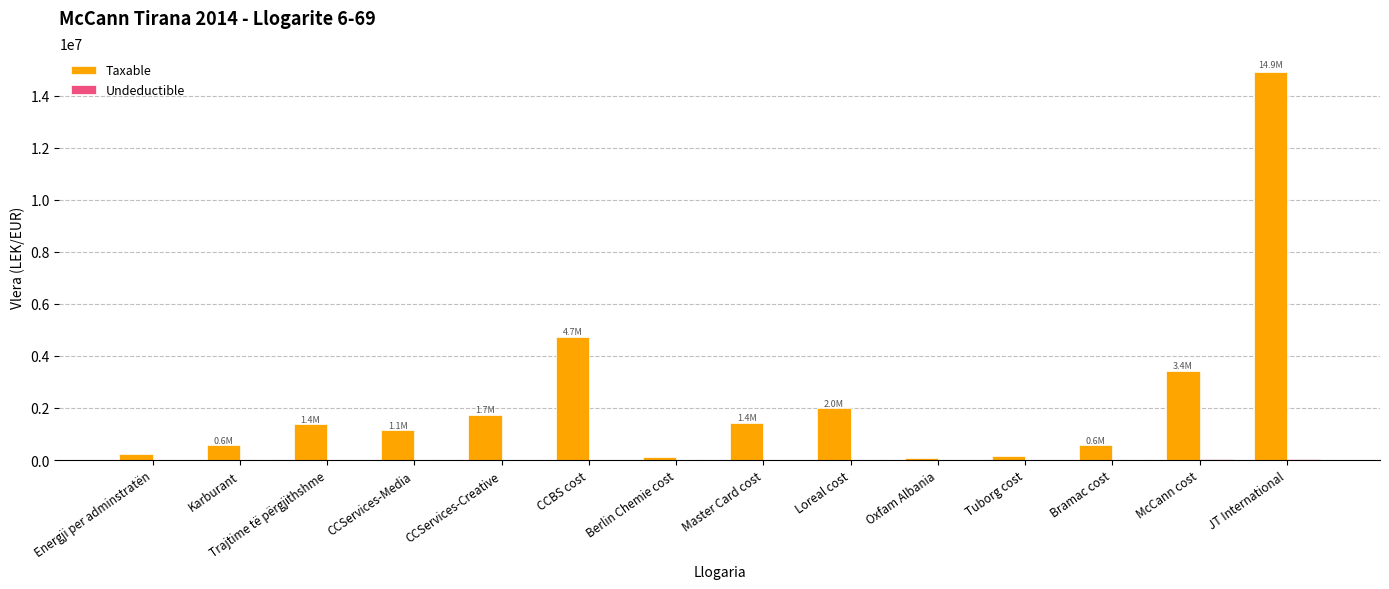

How many categories are shown in the chart?

14